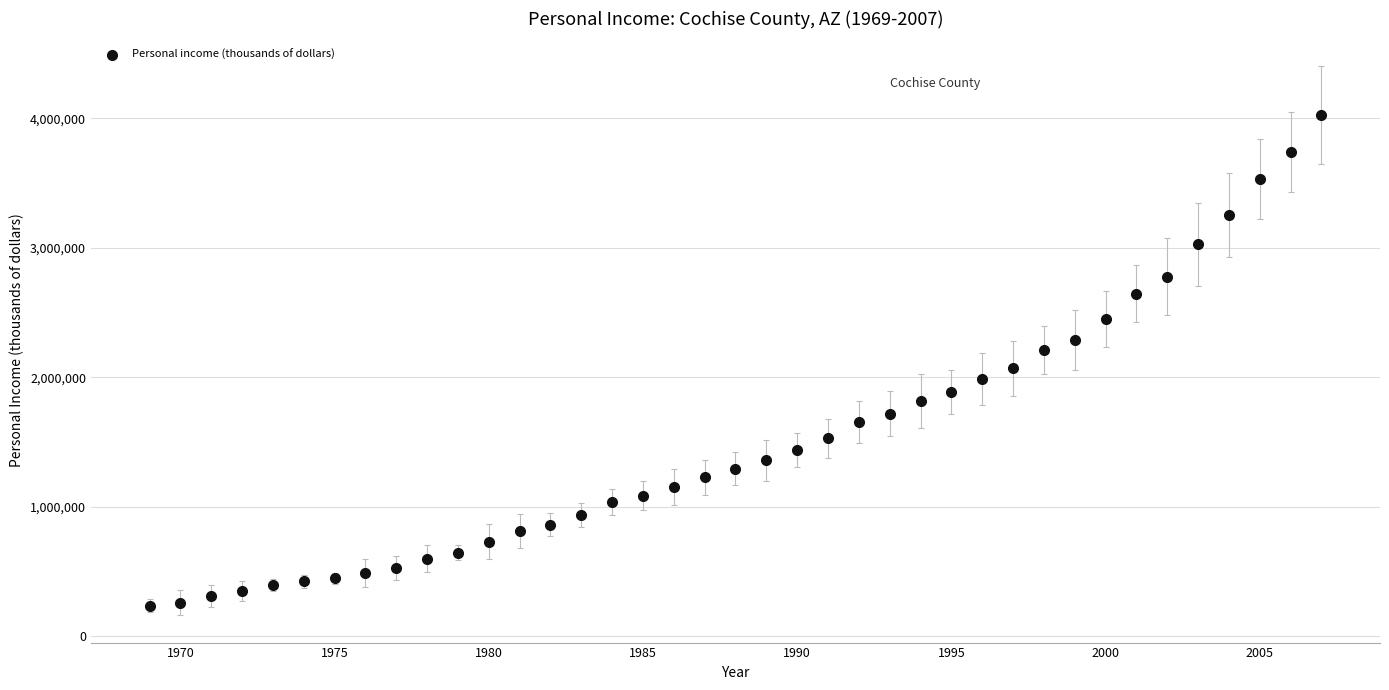

What is the range of Y values (max minus min)?

3791559